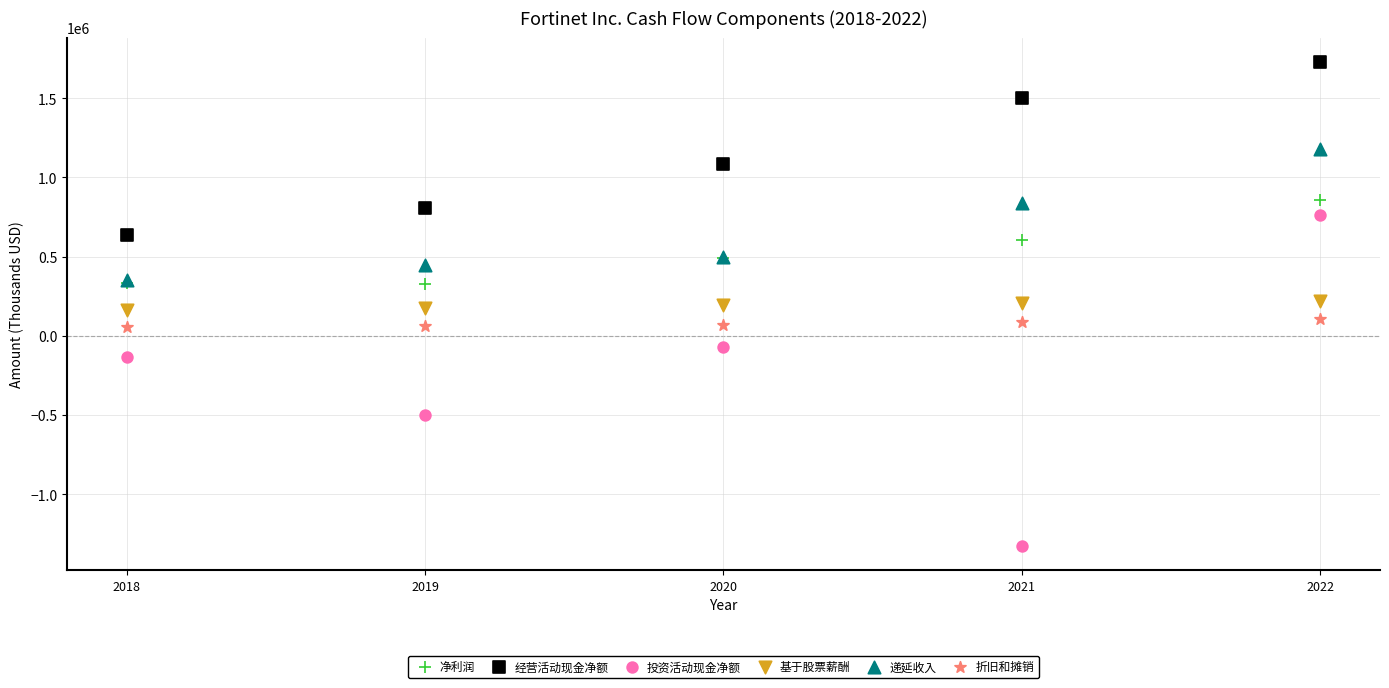

Which series reaches the minimum Y coordinate?

投资活动现金净额